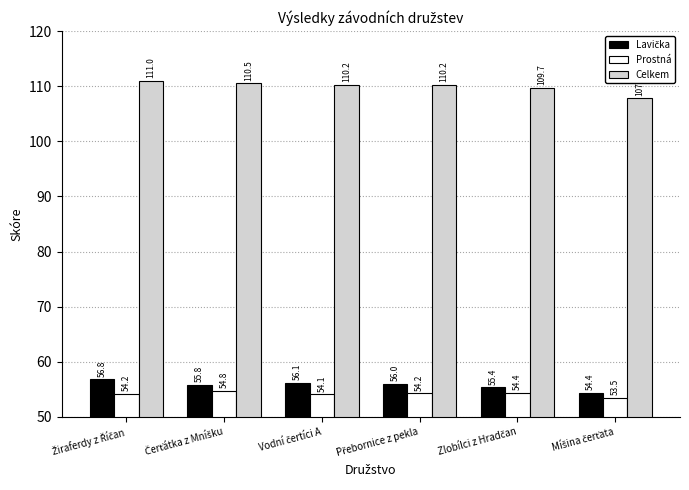

What is the greatest value displayed?

111.0